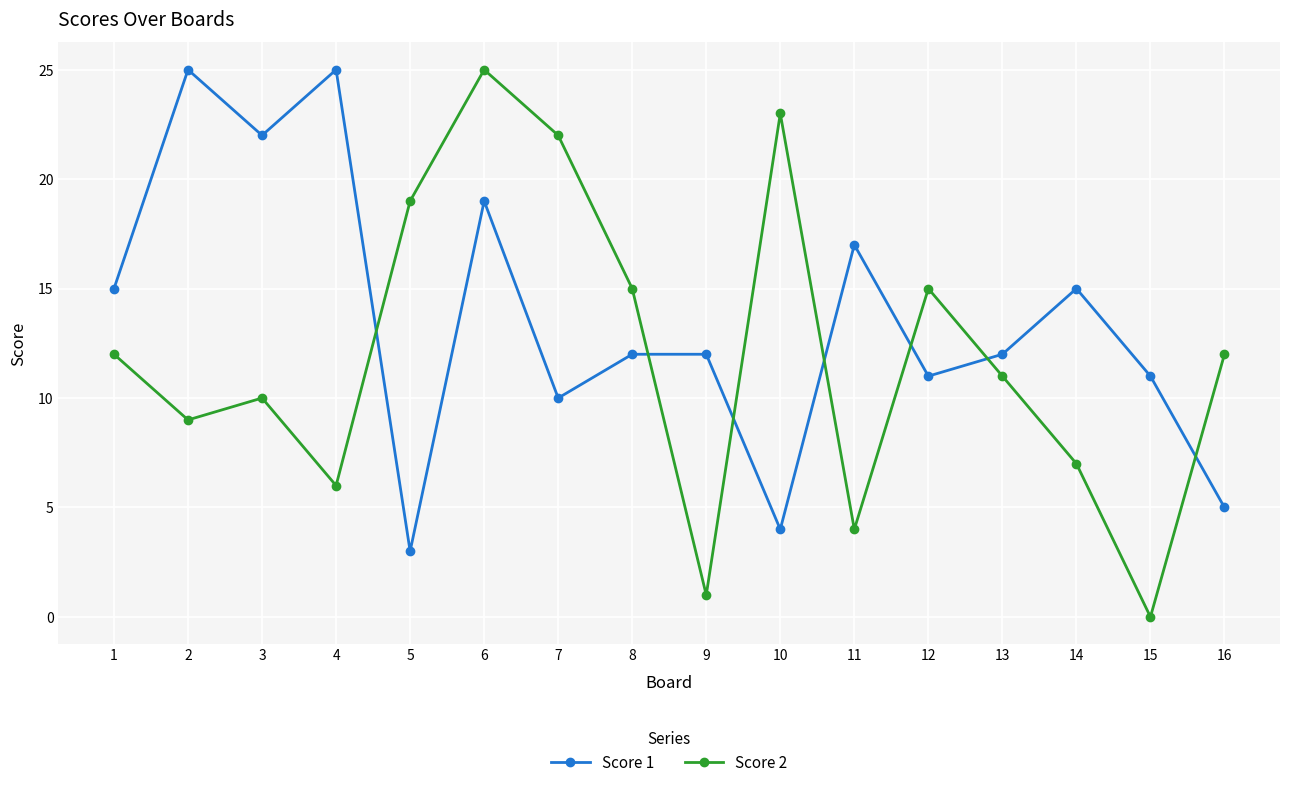

How many data points does each series have?

16